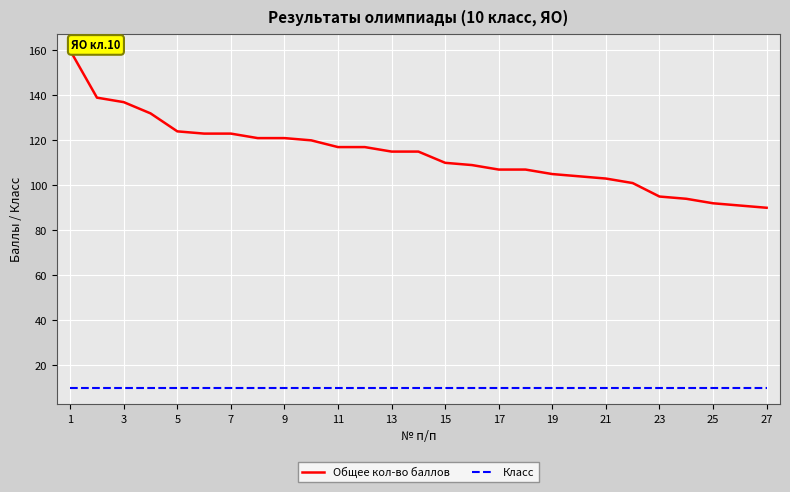

What is the minimum value for Класс?

10